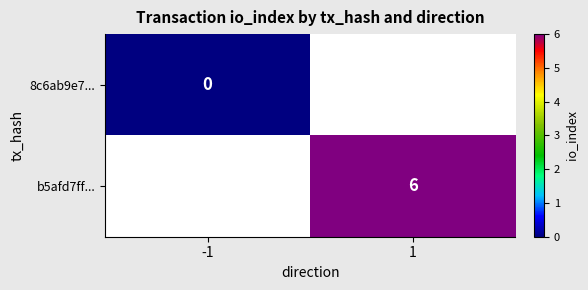

Is it true that b5afd7ff... equals 3 at 1?

False